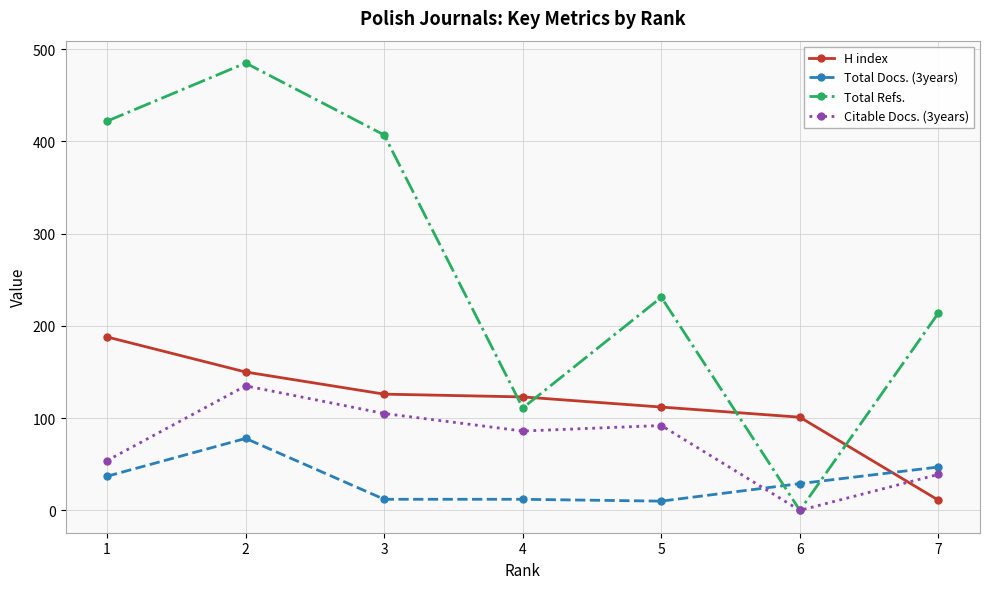

What is the highest value of the H index series?

188